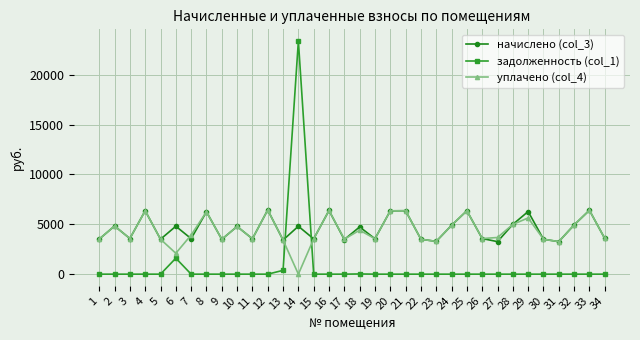

True or false: уплачено (col_4) has more than 2 points higher than both neighbors.

True